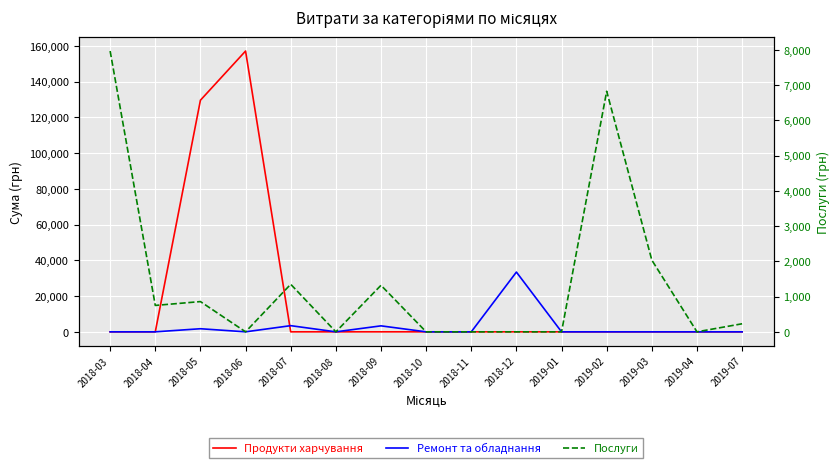

What is the sum of all Ремонт та обладнання values?

41954.2